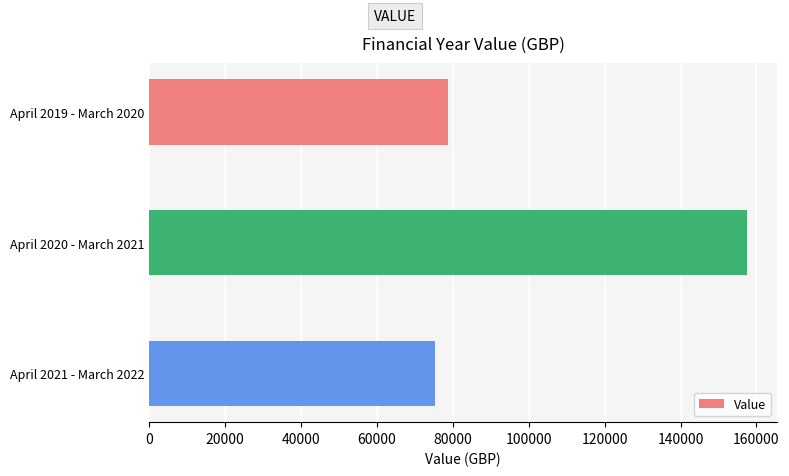

What value does the data have at April 2021 - March 2022?

75371.4